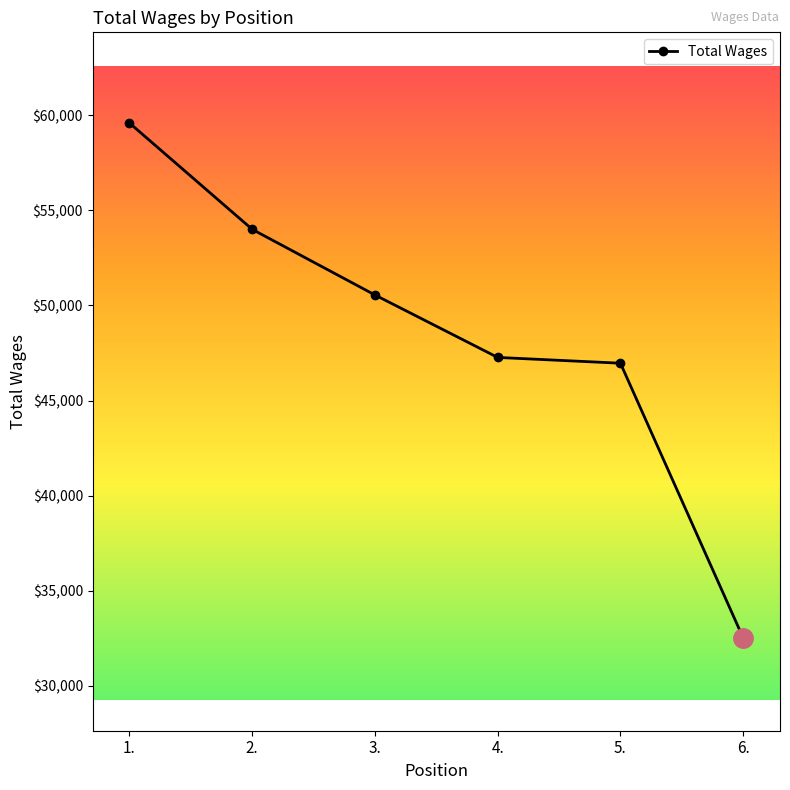

What is the label of the 2nd point from the left?

2.